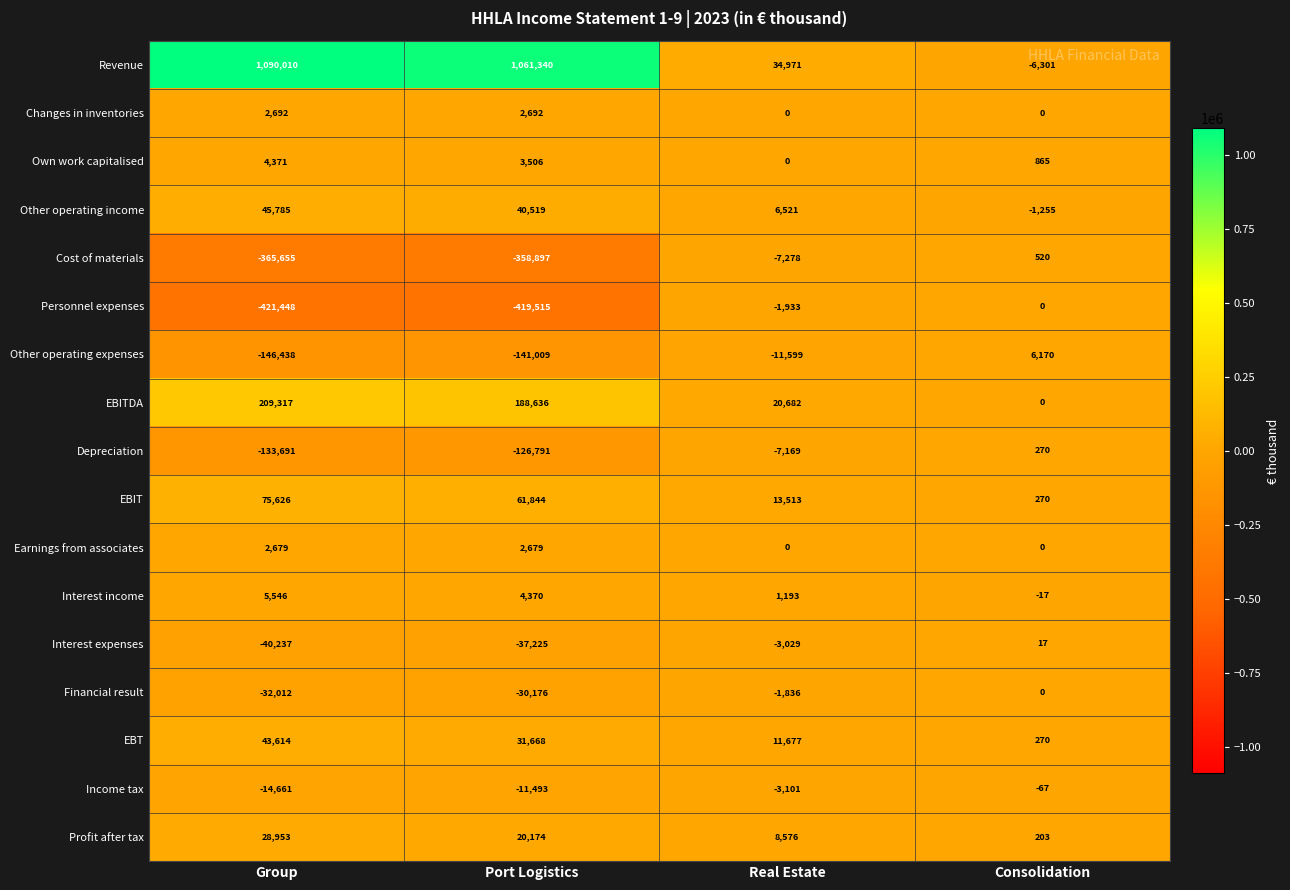

How many values in Cost of materials are above zero?

1